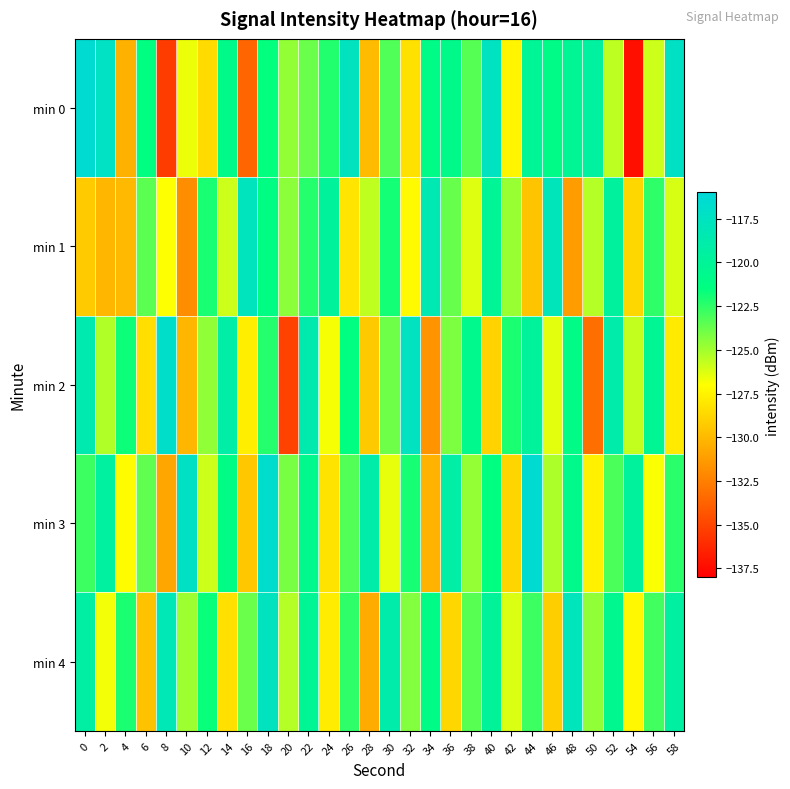

Between 14 and 54, which series saw the biggest shift?

min 0